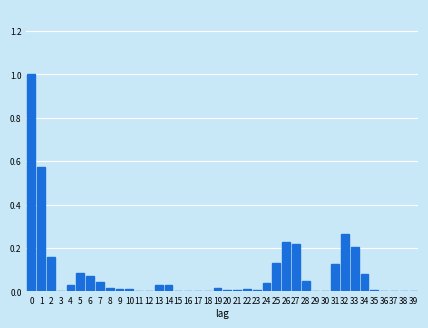

What is the sum of all values?

3.5